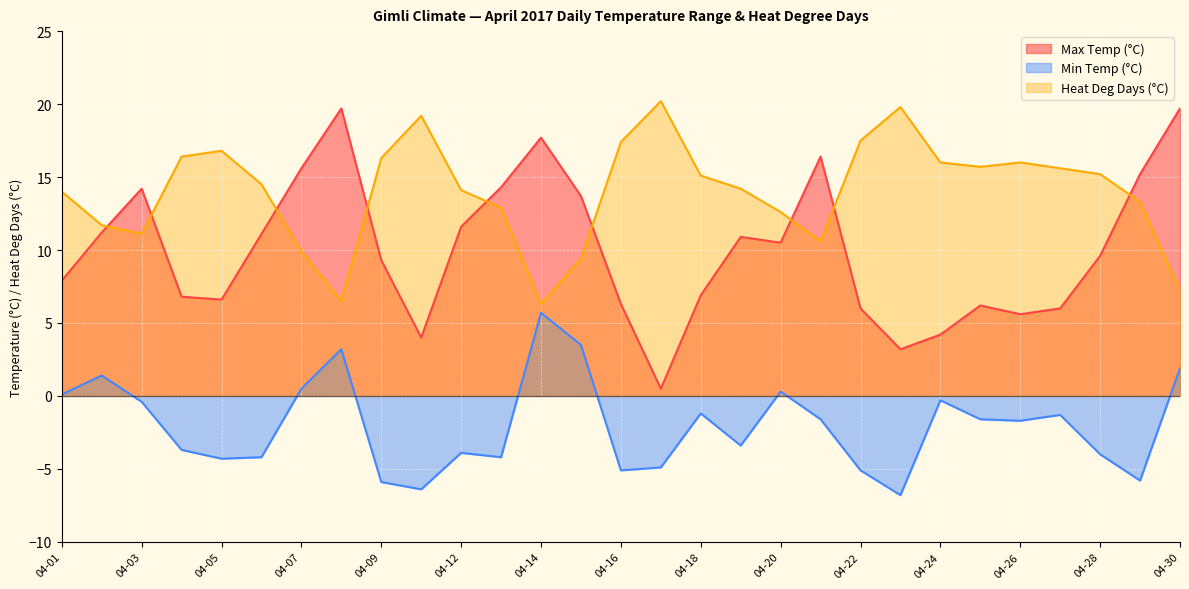

What is the difference between the highest and lowest values at 04-23?

26.6